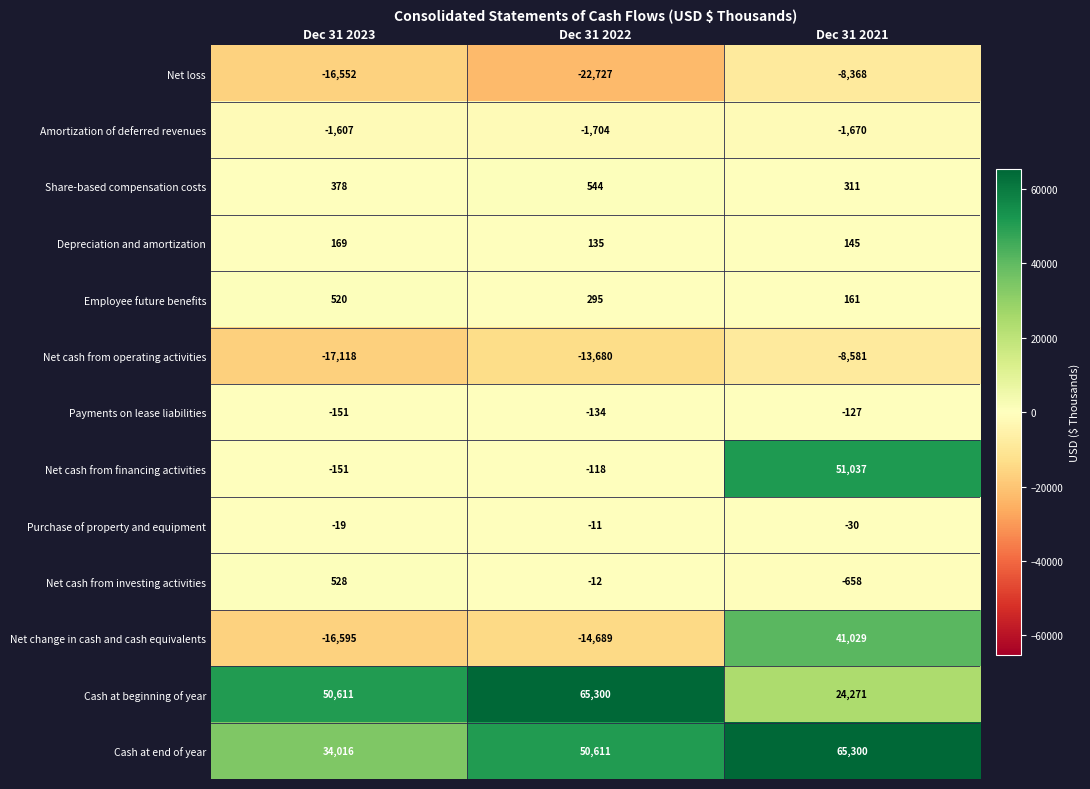

Between Dec 31 2022 and Dec 31 2021, which series saw the biggest shift?

Net change in cash and cash equivalents